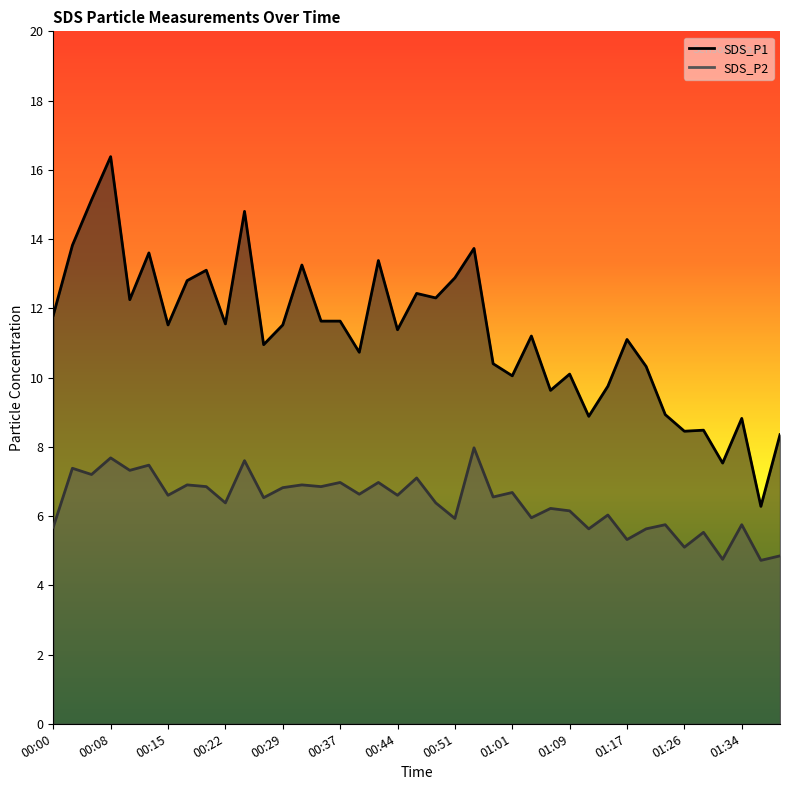

At which category does SDS_P1 reach its first local peak?

00:08